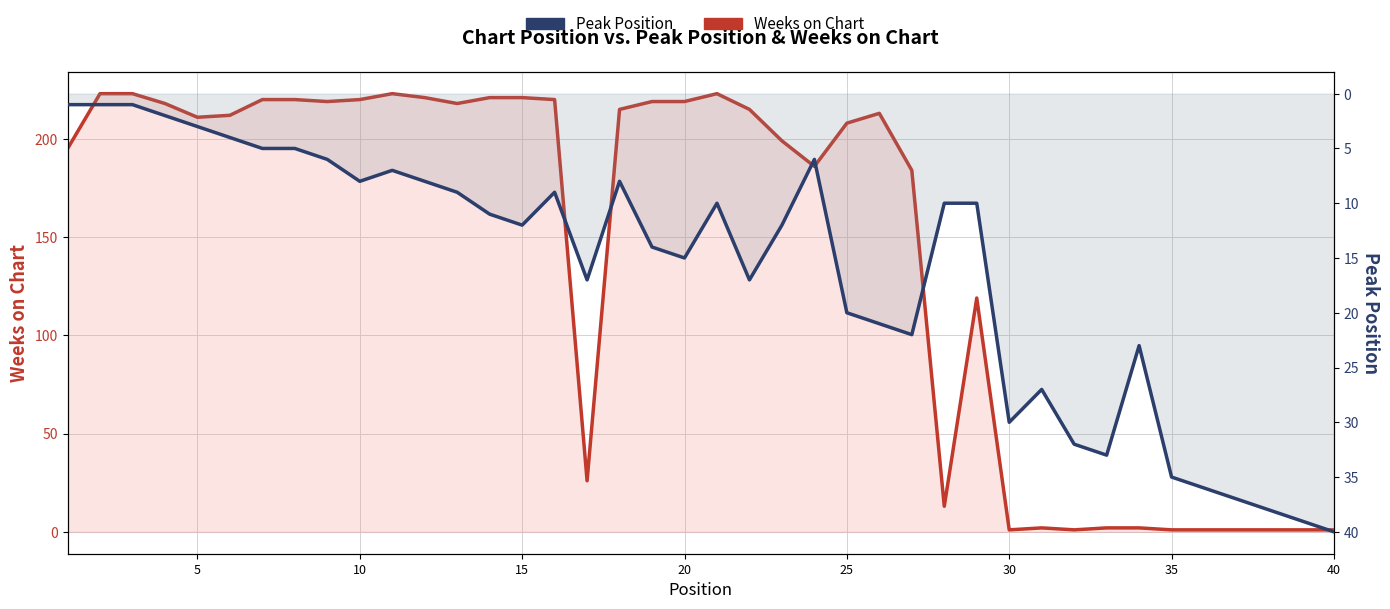

Which series has the largest total across all categories?

Weeks on Chart